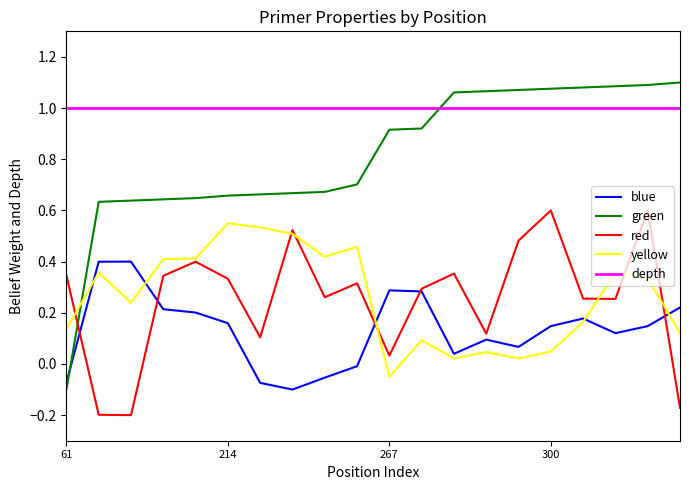

What is the maximum value for depth?

1.0